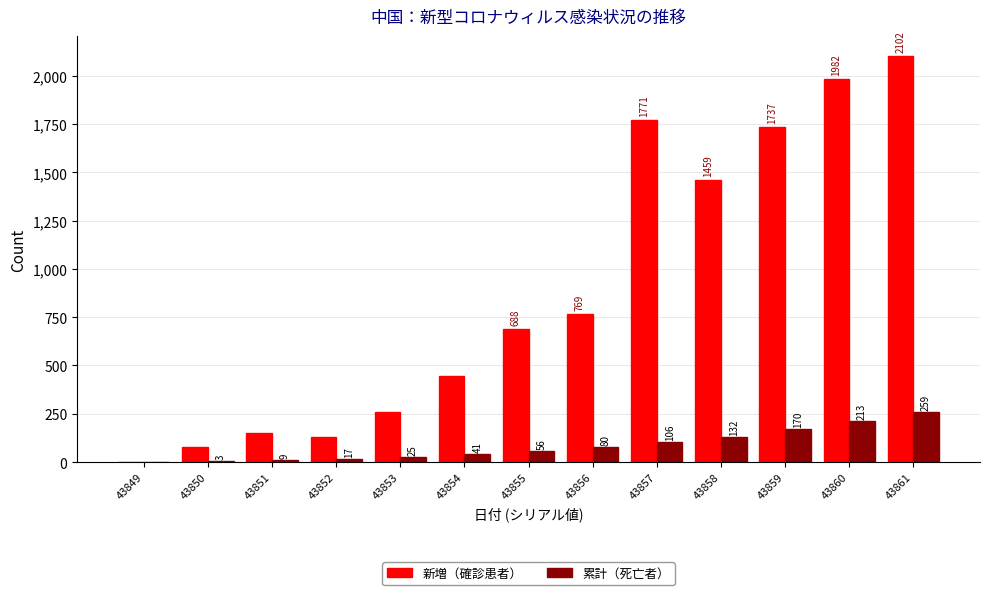

Are the bars horizontal?

No